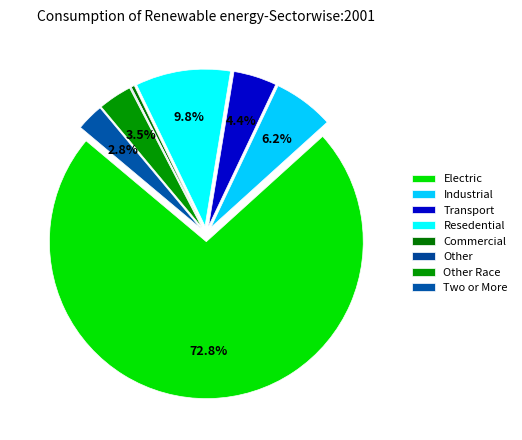

To the nearest percent, what is the difference between the largest and smallest slice percentages?

73%